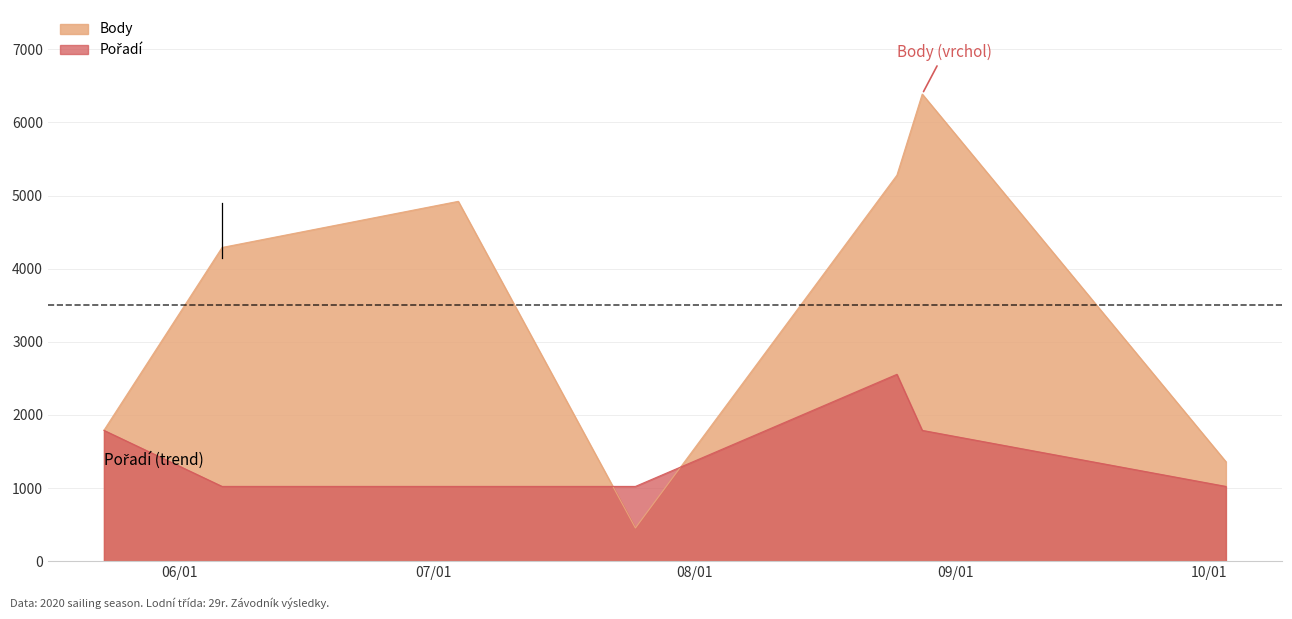

How many intersections are there between Pořadí and Body?

2